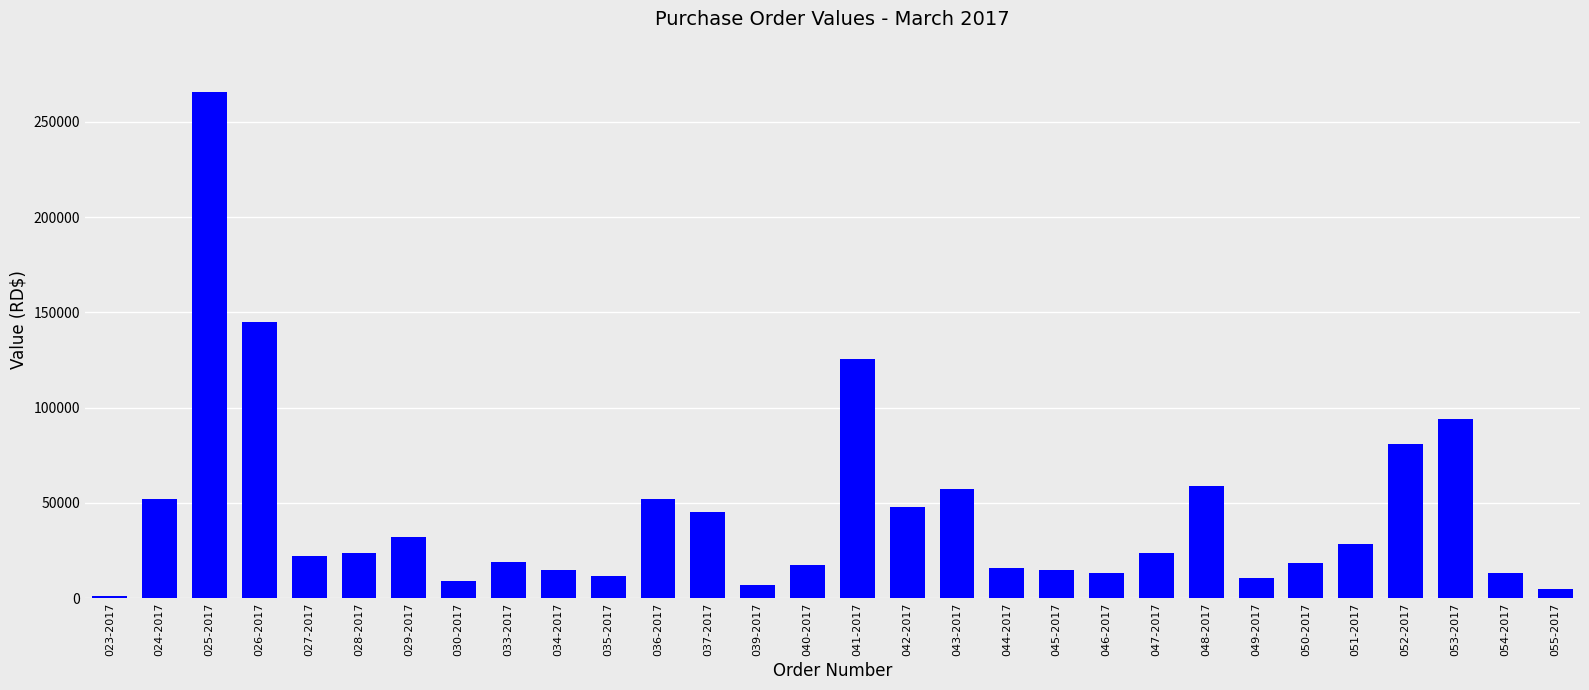

What is the difference between the values at 027-2017 and 043-2017?

35294.6